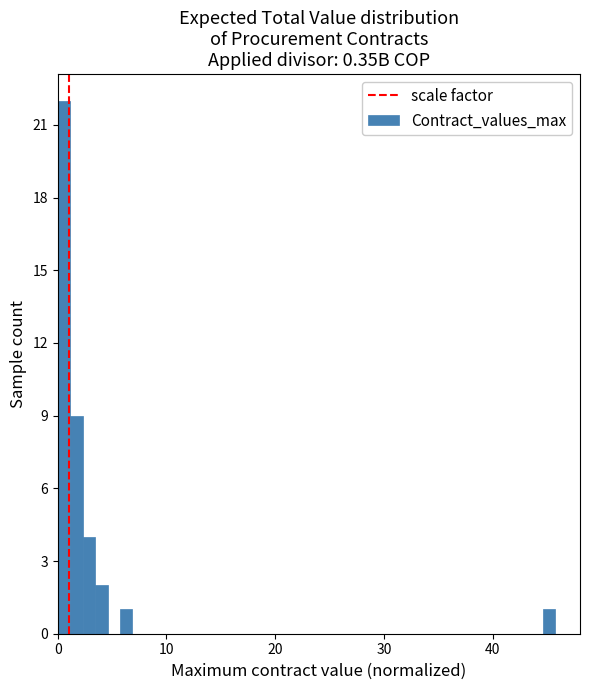

Around what value on the x-axis is the tallest bar? Give the approximate position of its centre, as read against the axis.

1